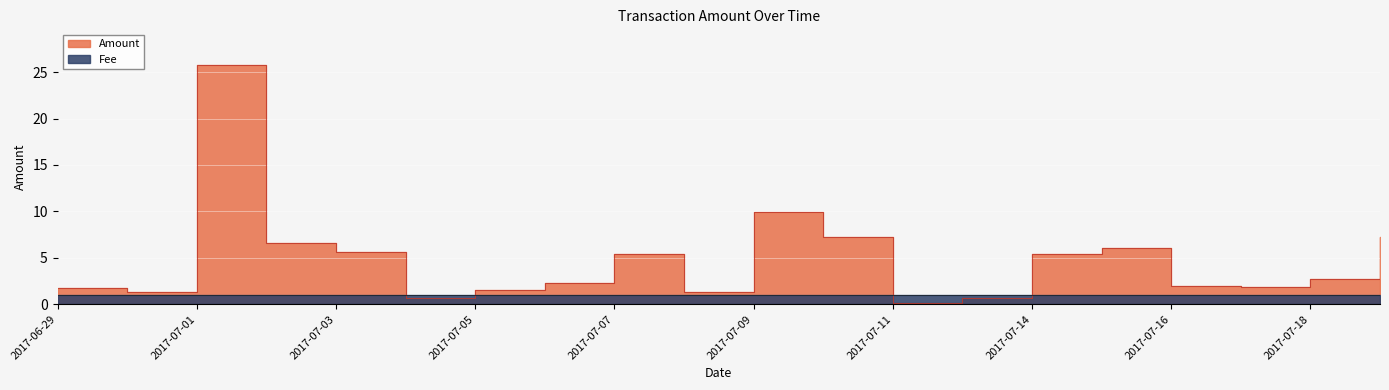

How many points are lower than both their immediate neighbors (excluding endpoints)?

5